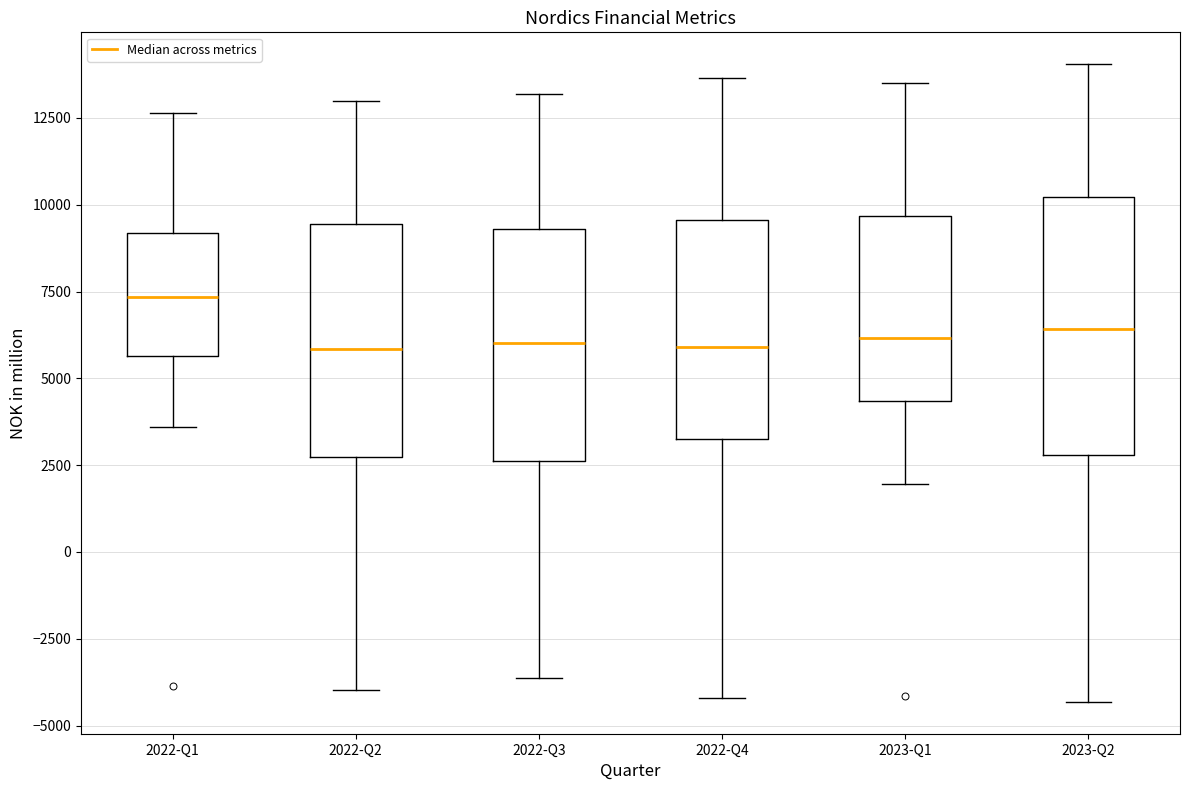

Reading left to right, read every box against the y-axis: the position of its median line, the range the box covers, and the ends of its whiskers. The values are not printed on the chart, so give them approximately, as read against the axis.

2022-Q1: median 7500, box 5500 to 9000, whiskers 3500 to 12500
2022-Q2: median 6000, box 2500 to 9500, whiskers -4000 to 13000
2022-Q3: median 6000, box 2500 to 9500, whiskers -3500 to 13000
2022-Q4: median 6000, box 3500 to 9500, whiskers -4000 to 13500
2023-Q1: median 6000, box 4500 to 9500, whiskers 2000 to 13500
2023-Q2: median 6500, box 3000 to 10000, whiskers -4500 to 14000